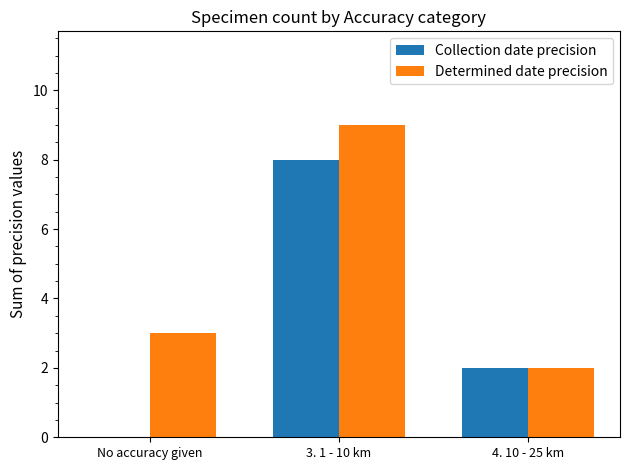

Reading right to left, extract all data points from this chart.

Collection date precision: 4. 10 - 25 km=2	3. 1 - 10 km=8	No accuracy given=0
Determined date precision: 4. 10 - 25 km=2	3. 1 - 10 km=9	No accuracy given=3